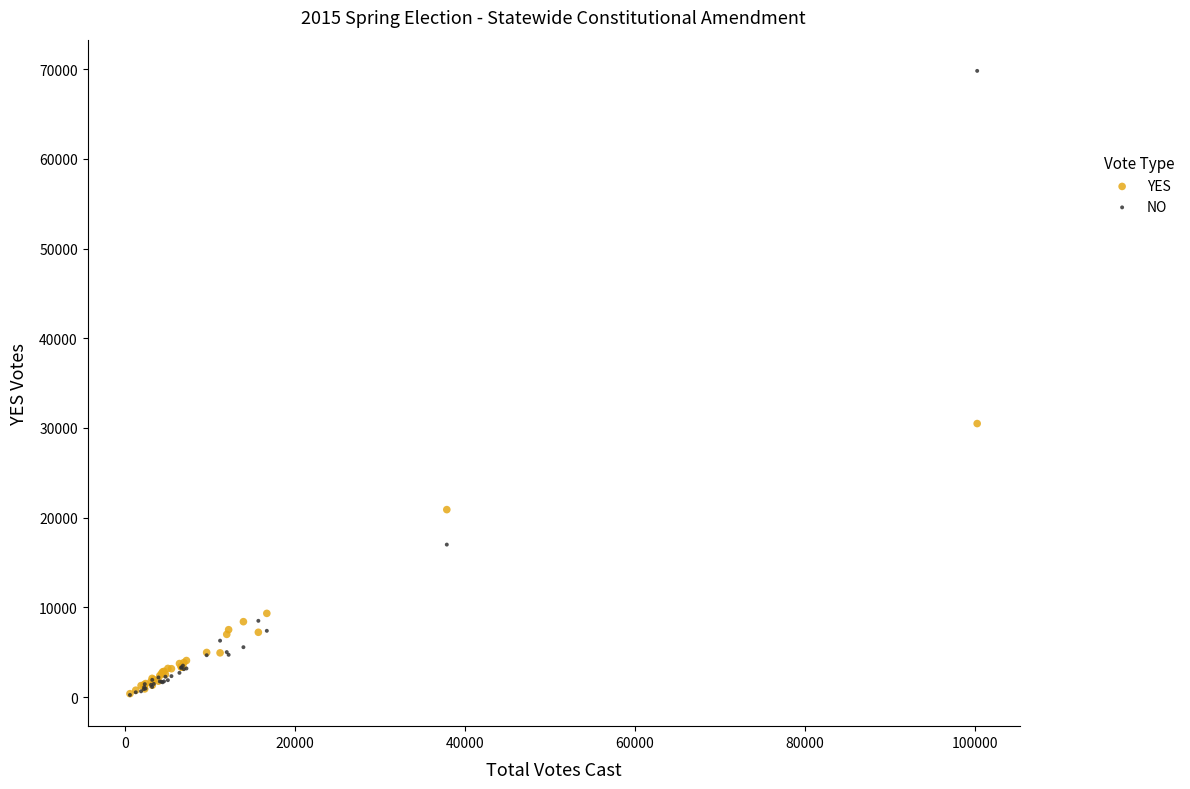

In the NO series, what Y value is closest to 35022?

16995